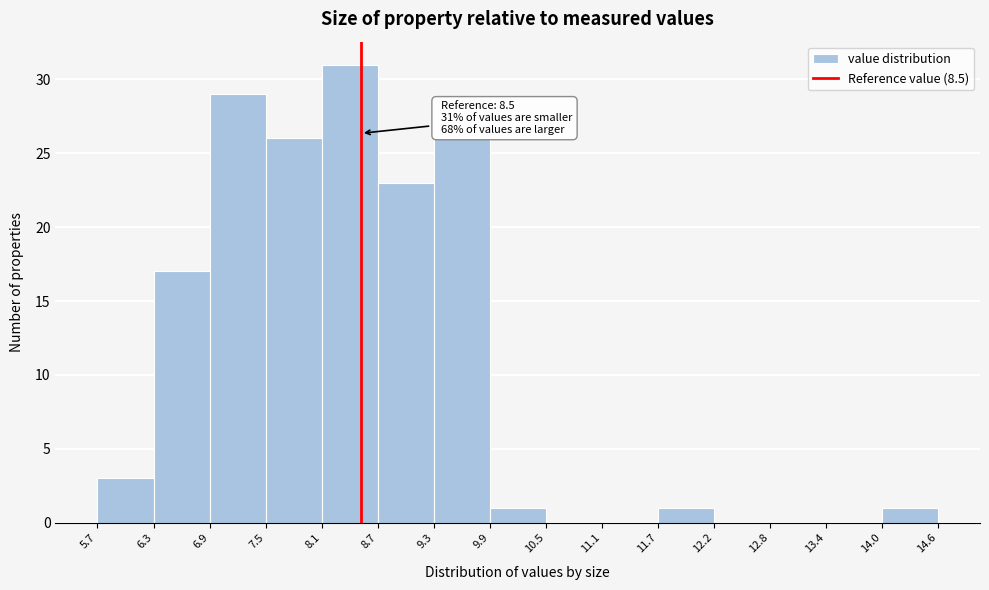

Over which range of the x-axis is the bar tallest?

8.1 to 8.7